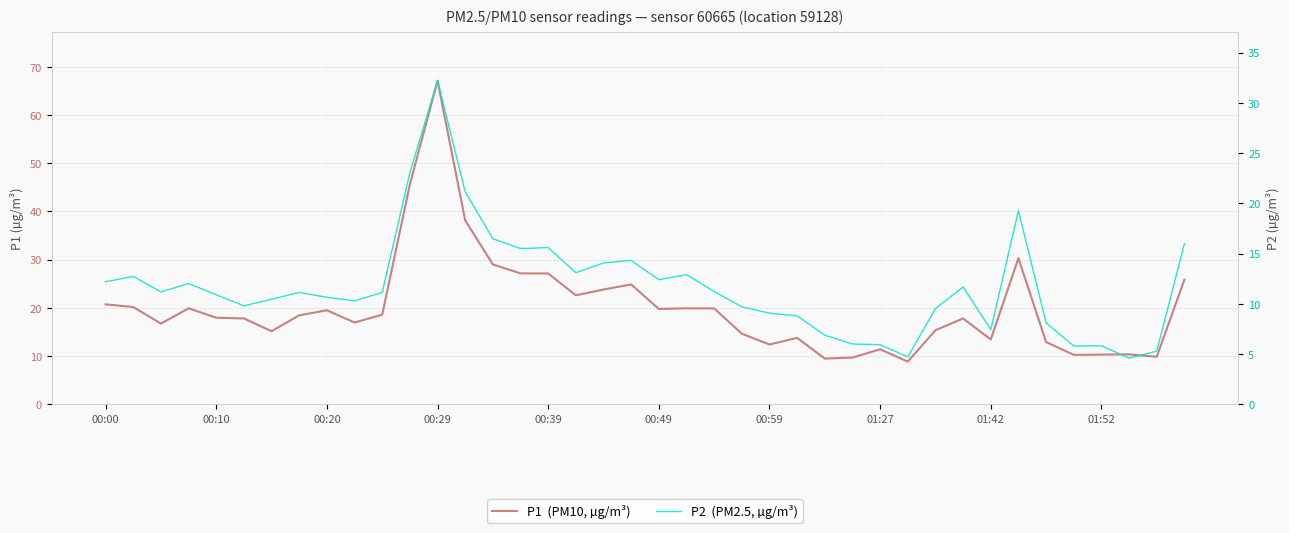

True or false: P2 and P1 intersect in this chart.

False